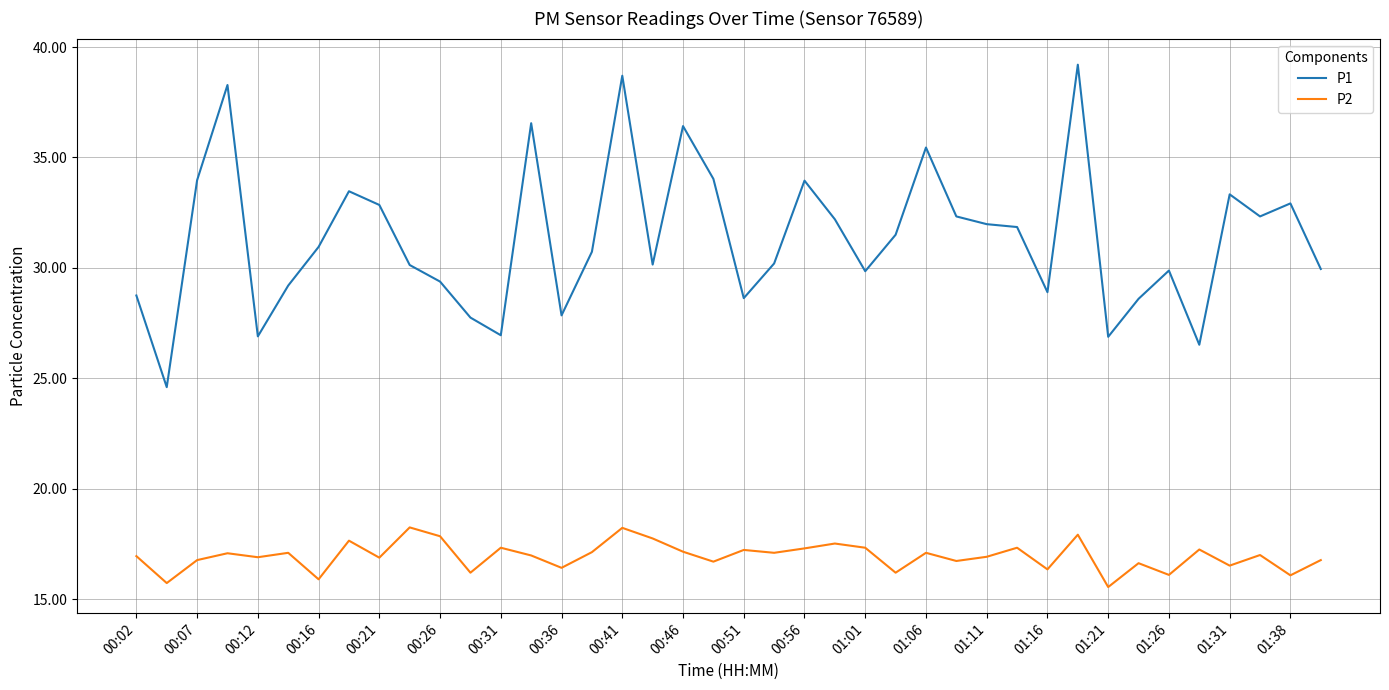

True or false: P1 and P2 cross at least once.

False